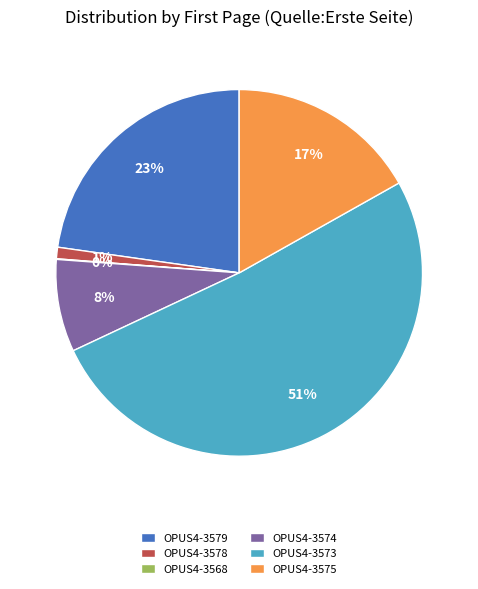

Is it true that OPUS4-3578 is 1% of the pie?

True